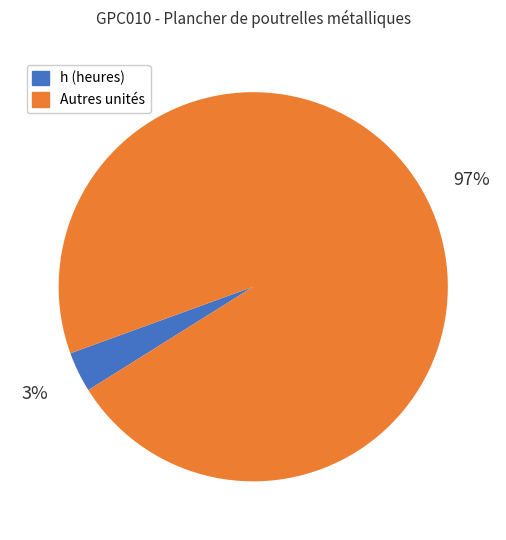

How many slices are in this pie chart?

2